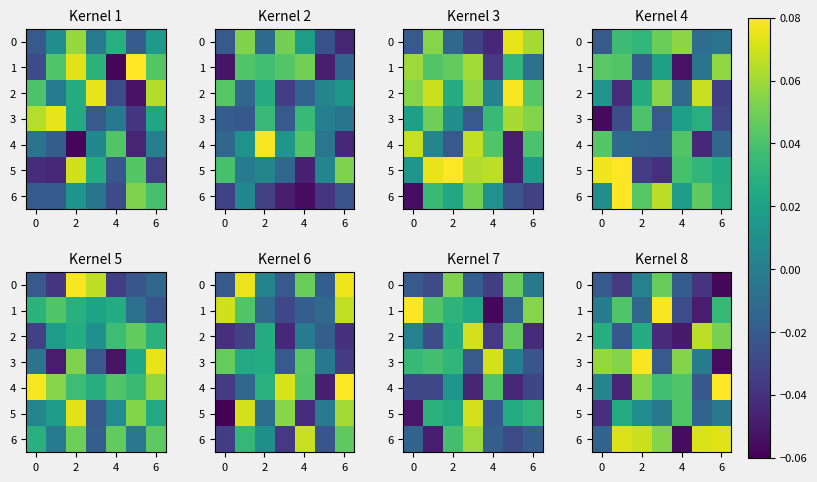

What is the difference between the maximum and second lowest values in the 6 series?

0.1